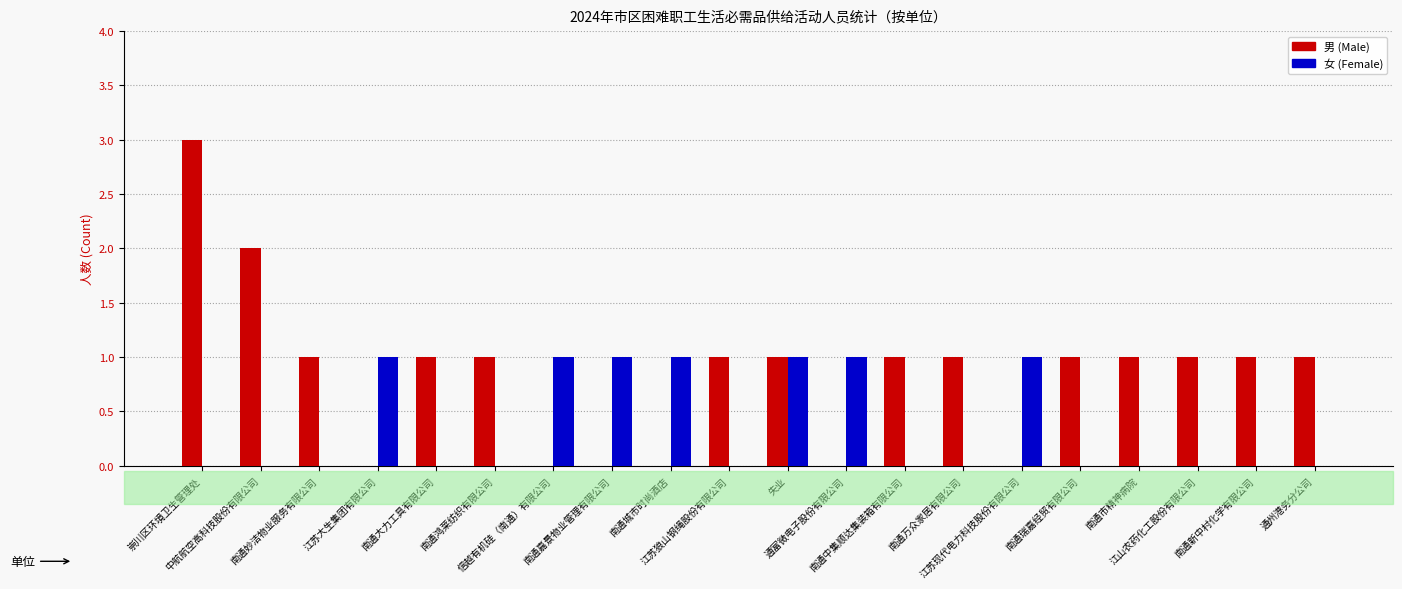

The value of 女 (Female) at 南通中集顺达集装箱有限公司 is 0. True or false?

True